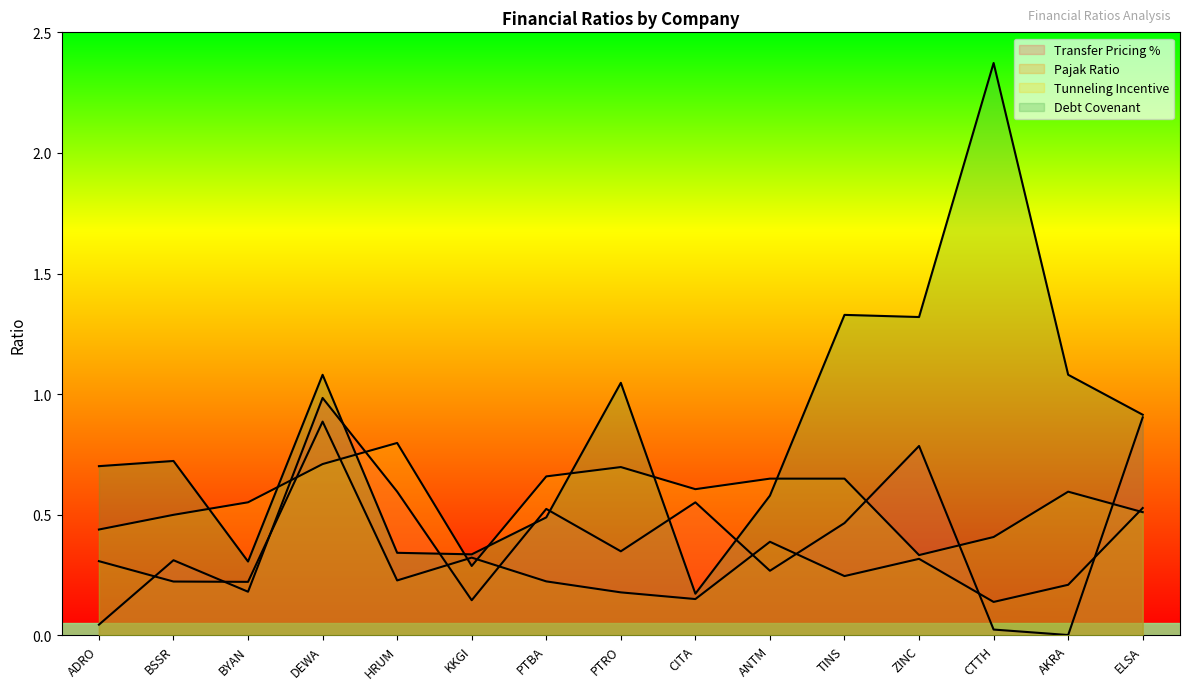

The Pajak Ratio series shows 0.3 at ZINC. True or false?

True